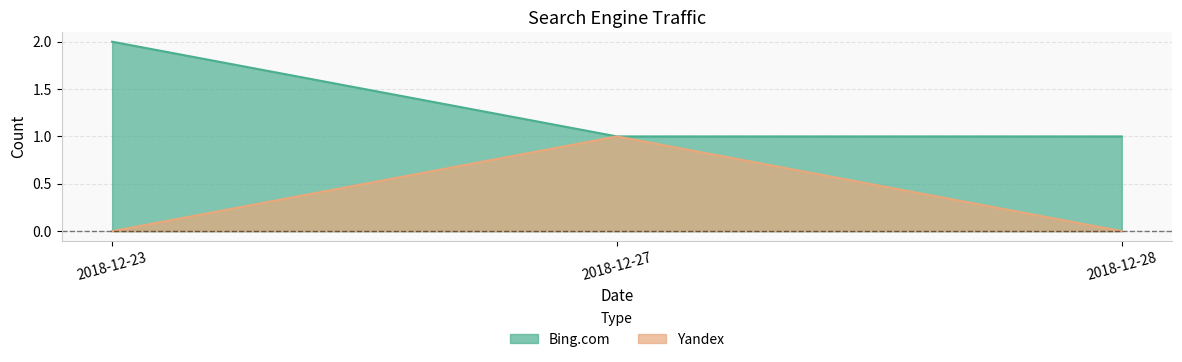

At how many categories does at least one series exceed 0?

3